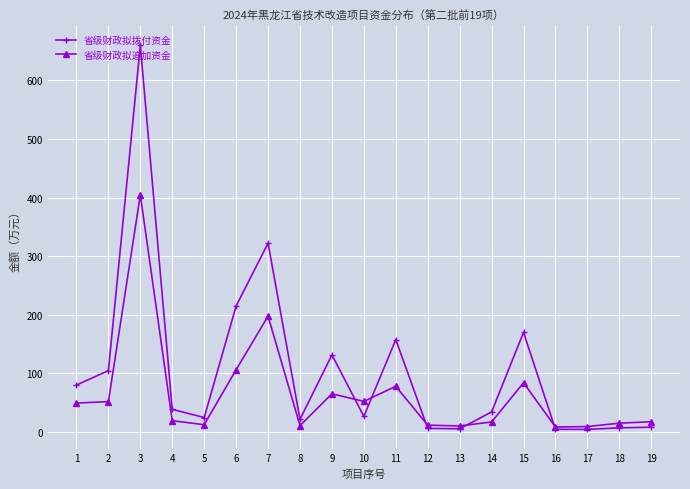

Where is 省级财政拟拨付资金 nearest to the value 331?

7